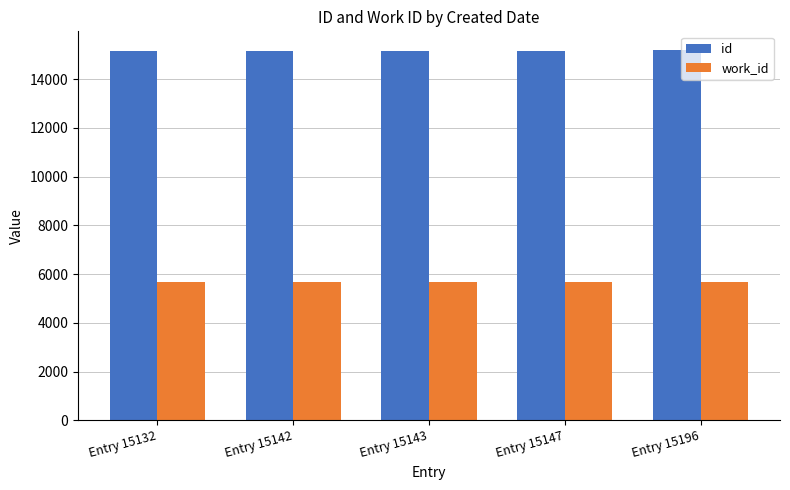

What is the total value across all series at Entry 15143?

20806